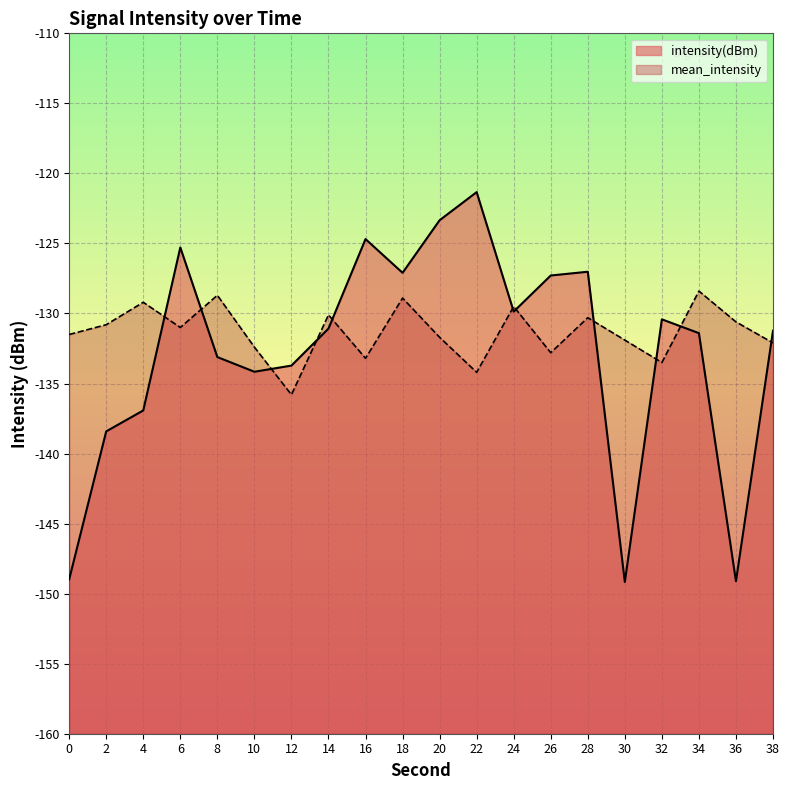

Which series has the largest total across all categories?

mean_intensity